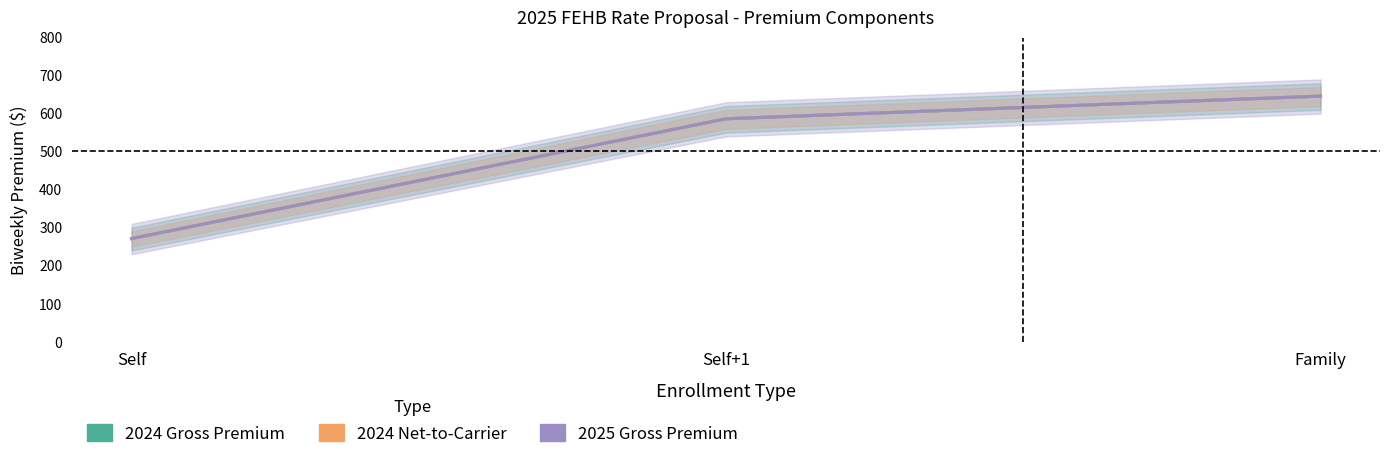

At which category is the sum across all series the highest?

Family